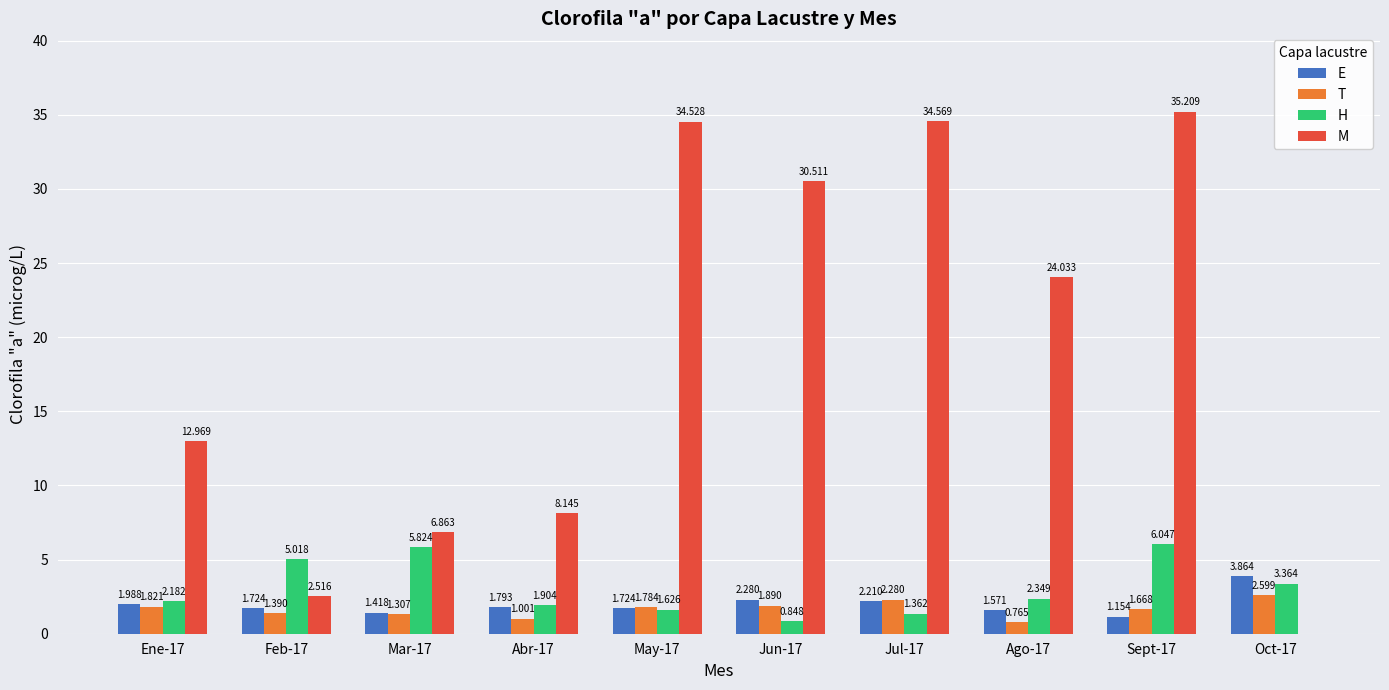

Is the value of H at Jun-17 greater than the value of M at Jun-17?

No